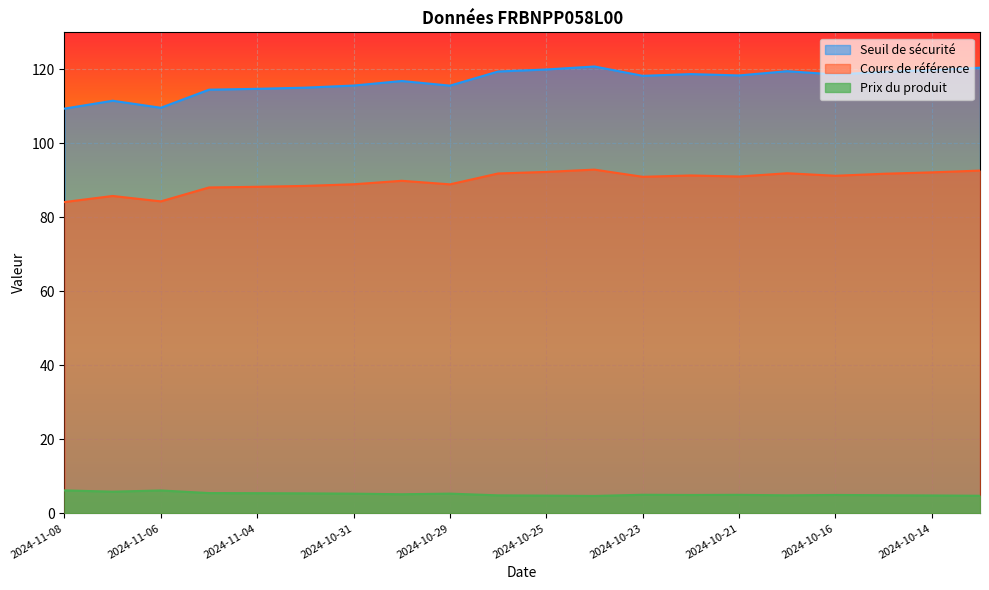

At 2024-10-22, list the series in order from largest to smallest.

Seuil de sécurité, Cours de référence, Prix du produit